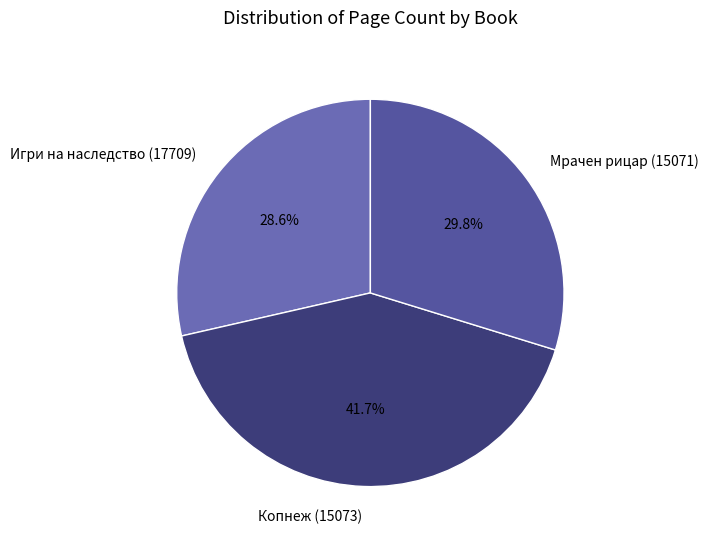

Which slice is the smallest?

Игри на наследство (17709)